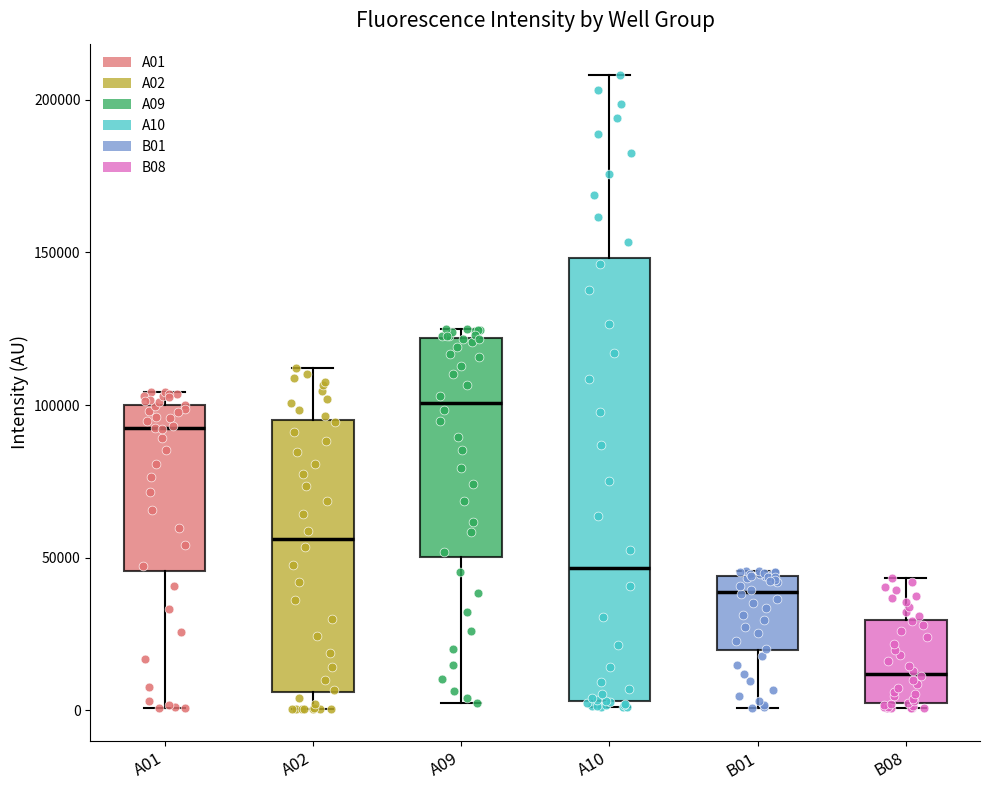

Reading left to right, read every box against the y-axis: the position of its median line, the range the box covers, and the ends of its whiskers. The values are not printed on the chart, so give them approximately, as read against the axis.

A01: median 90000, box 45000 to 100000, whiskers 0 to 105000
A02: median 55000, box 5000 to 95000, whiskers 0 to 110000
A09: median 100000, box 50000 to 120000, whiskers 0 to 125000
A10: median 45000, box 5000 to 150000, whiskers 0 to 210000
B01: median 40000, box 20000 to 45000, whiskers 0 to 45000 (just above the box's upper edge)
B08: median 10000, box 0 to 30000, whiskers 0 (just below the box's lower edge) to 45000